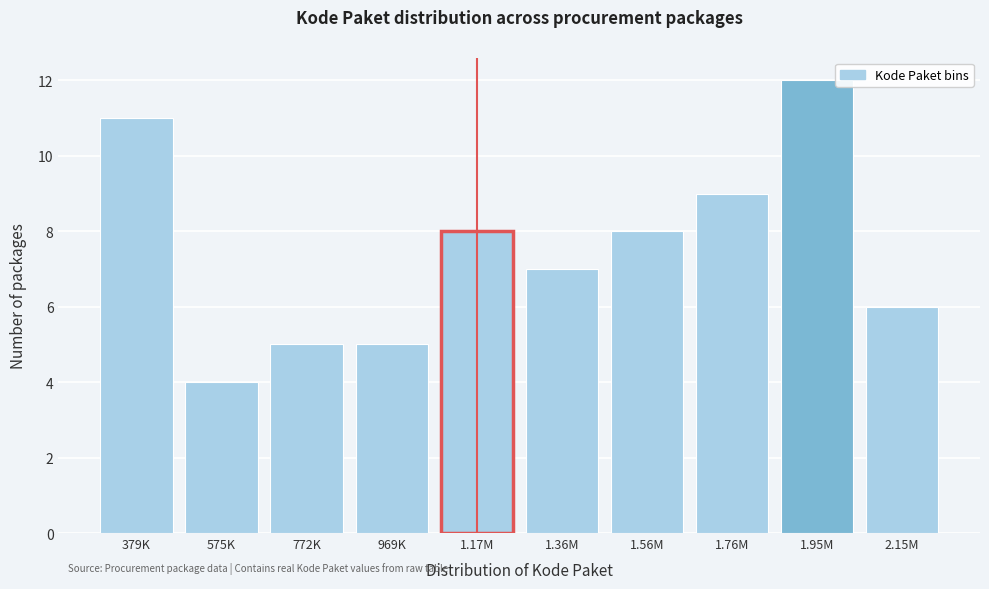

Reading right to left, transcribe all the data shown in this chart.

2.15M=6	1.95M=12	1.76M=9	1.56M=8	1.36M=7	1.17M=8	969K=5	772K=5	575K=4	379K=11